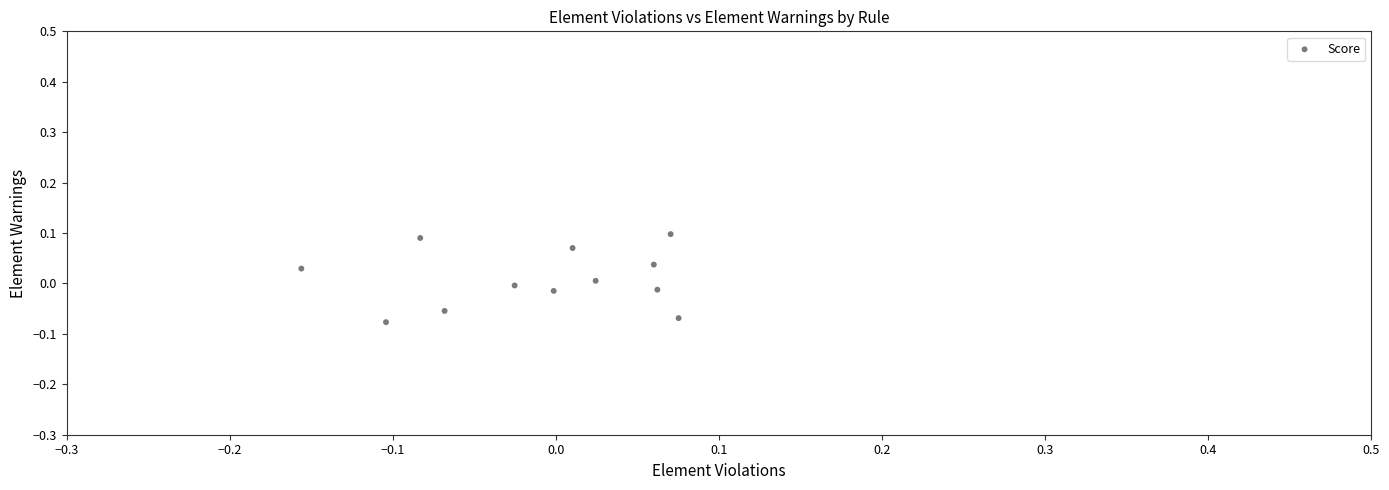

How many points are shown in the scatter plot?

12